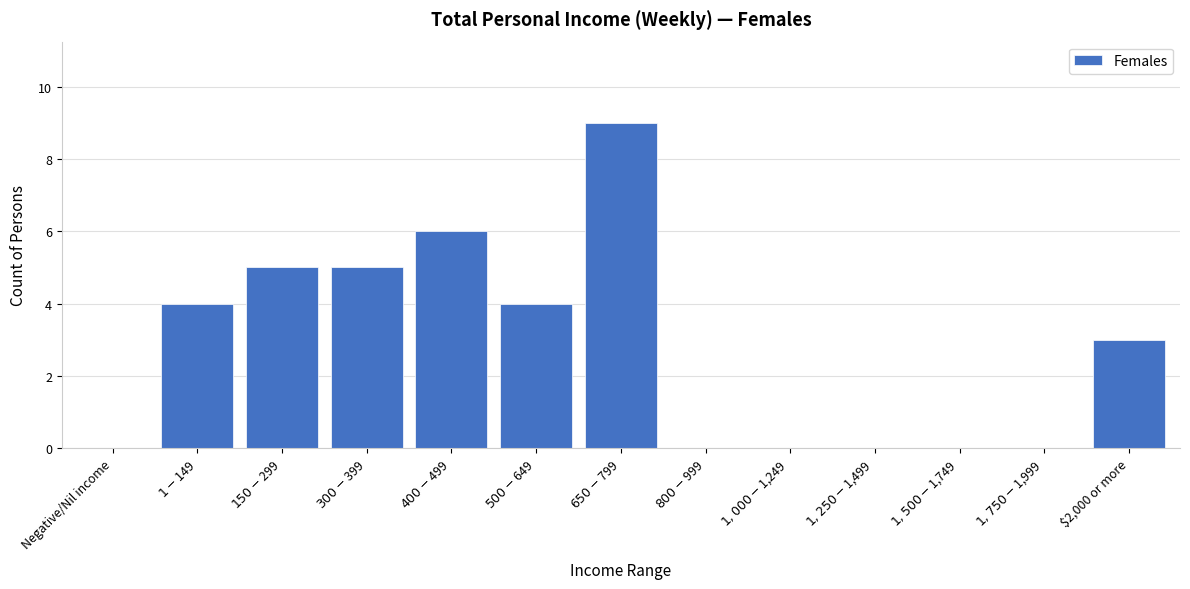

True or false: the data shows 5 at $2,000 or more.

False